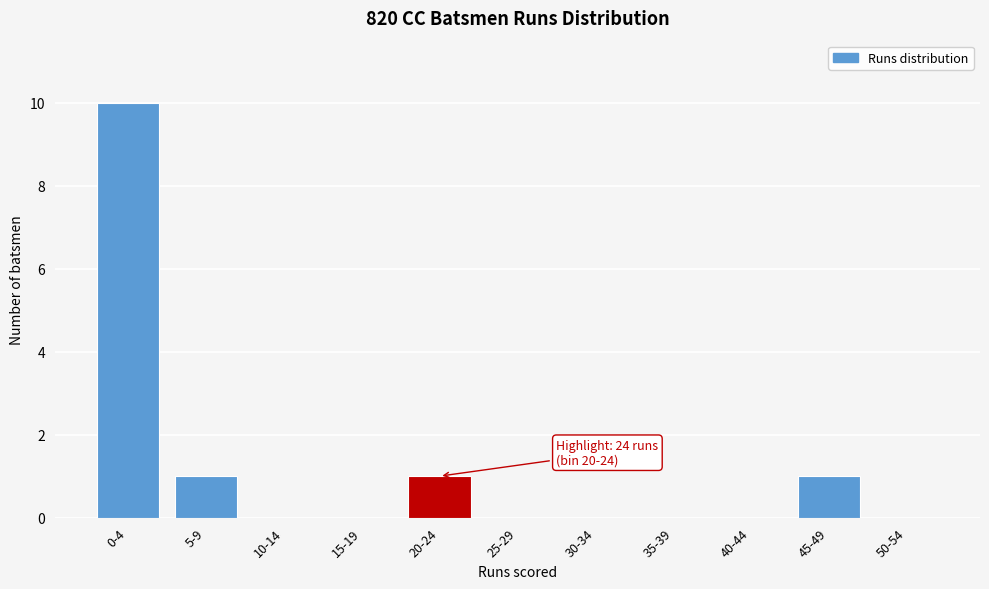

Reading left to right, transcribe all the data shown in this chart.

0-4=10	5-9=1	10-14=0	15-19=0	20-24=1	25-29=0	30-34=0	35-39=0	40-44=0	45-49=1	50-54=0